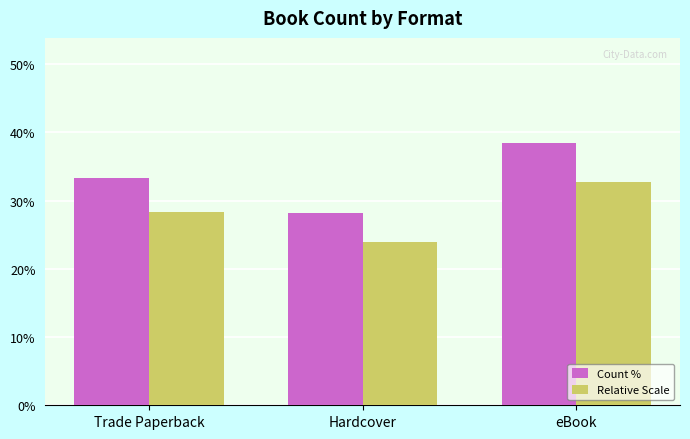

Where does the Count % series first go above 33?

Trade Paperback